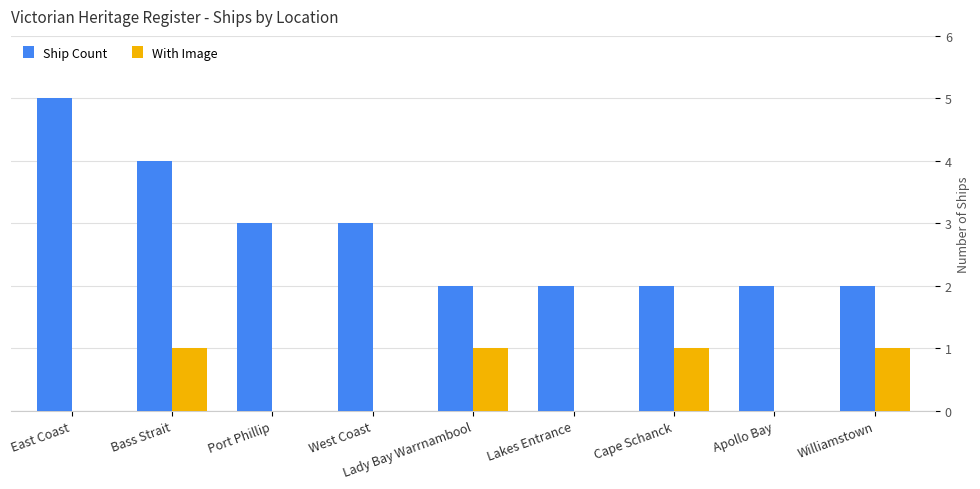

What is the sum of all Ship Count values?

25